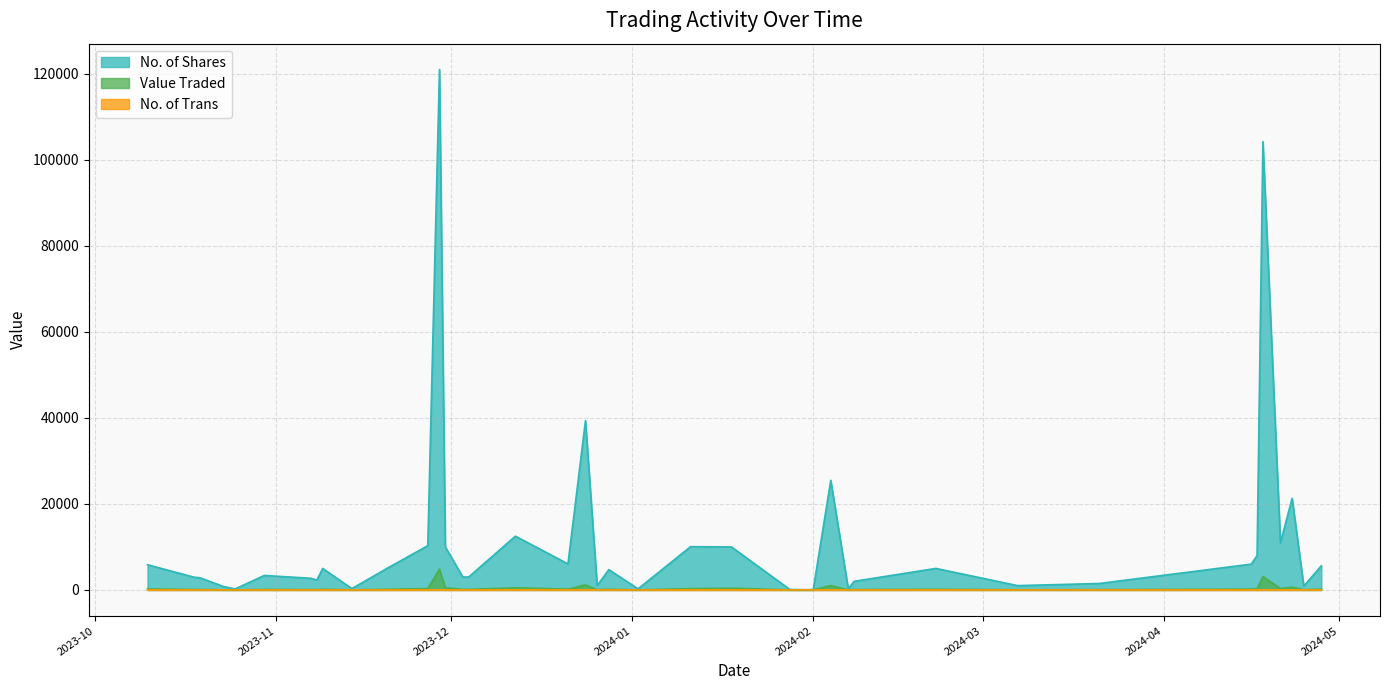

Which category has the lowest value in the No. of Trans series?

16/04/2024